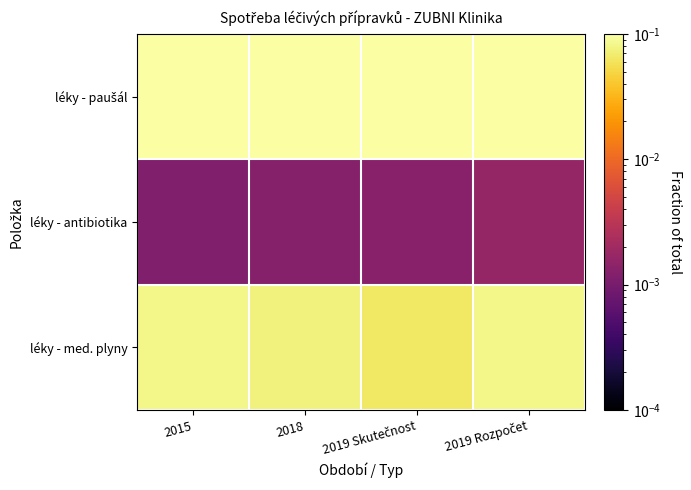

Which series has the widest spread of values?

léky - paušál